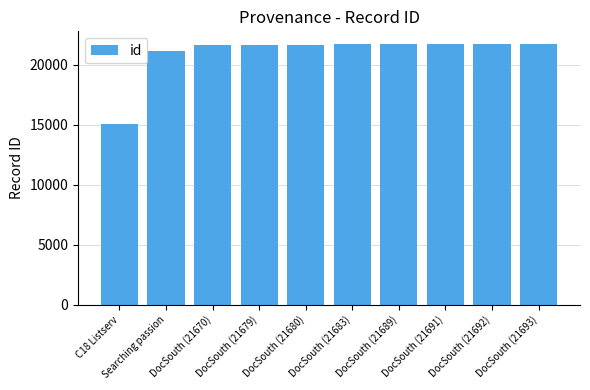

What position from the right is DocSouth (21689)?

4